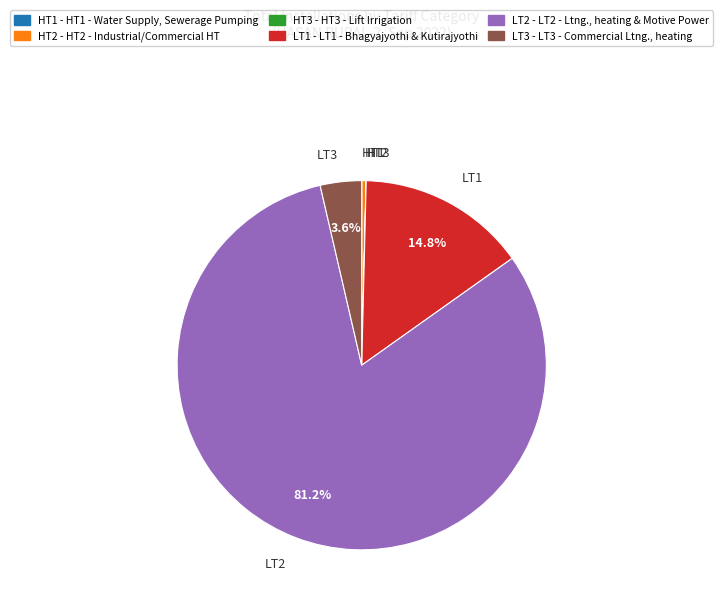

Which category has the biggest portion of the pie?

LT2